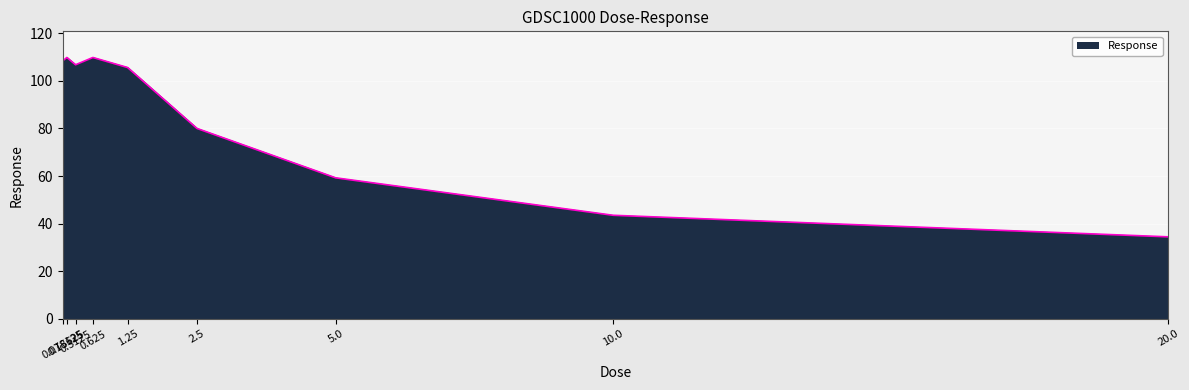

True or false: there are more than 1 points higher than both neighbors.

True